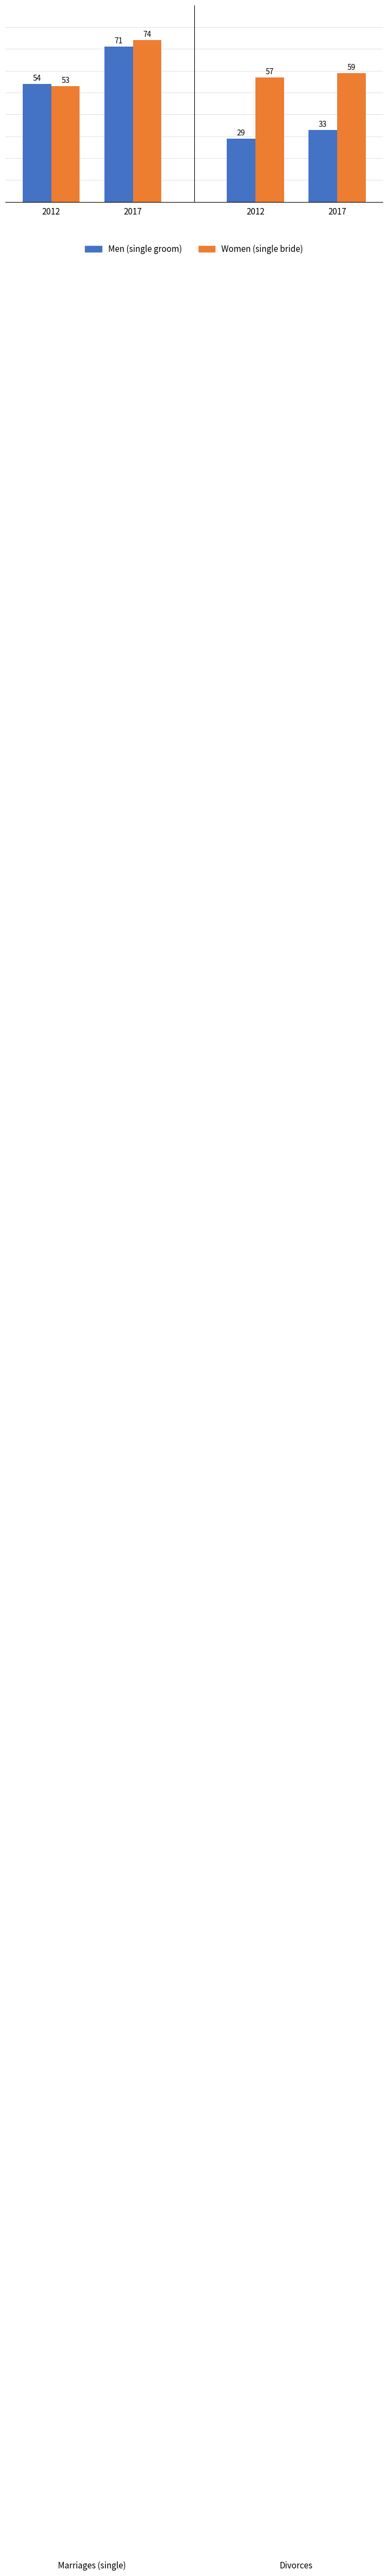

At how many categories does at least one series exceed 67?

1